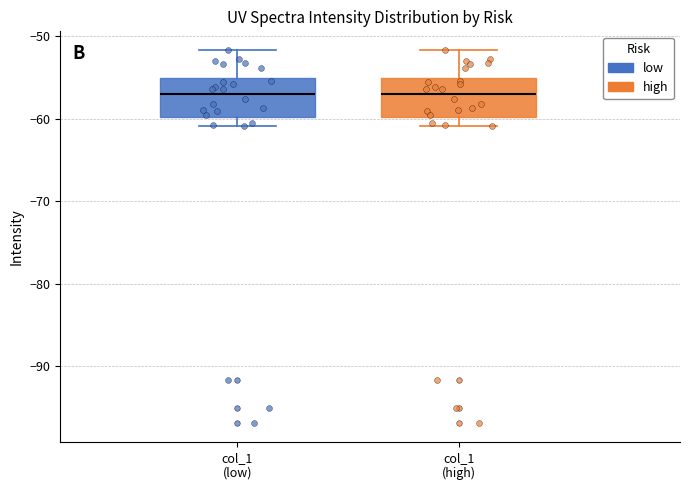

Reading left to right, read every box against the y-axis: the position of its median line, the range the box covers, and the ends of its whiskers. The values are not printed on the chart, so give them approximately, as read against the axis.

col_1 (low): median -57, box -60 to -55, whiskers -61 to -52
col_1 (high): median -57, box -60 to -55, whiskers -61 to -52